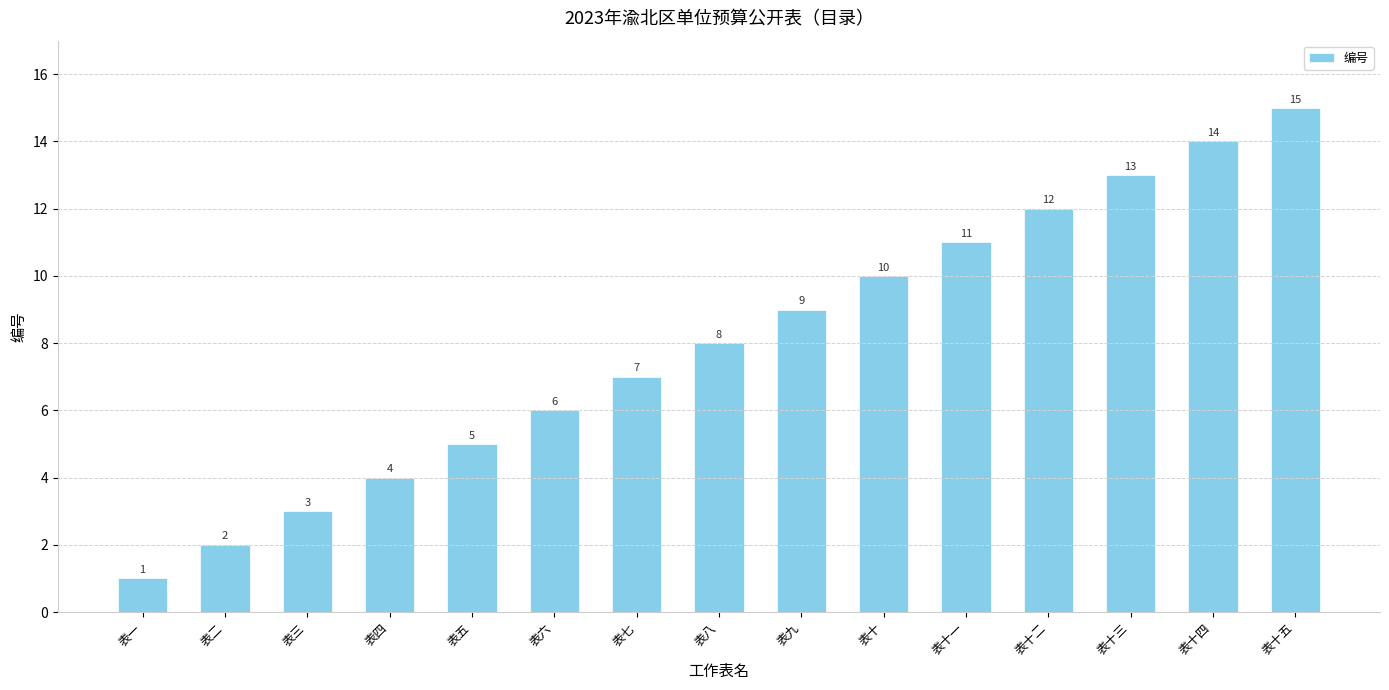

Reading right to left, what are all the values shown in this chart?

表十五=15	表十四=14	表十三=13	表十二=12	表十一=11	表十=10	表九=9	表八=8	表七=7	表六=6	表五=5	表四=4	表三=3	表二=2	表一=1